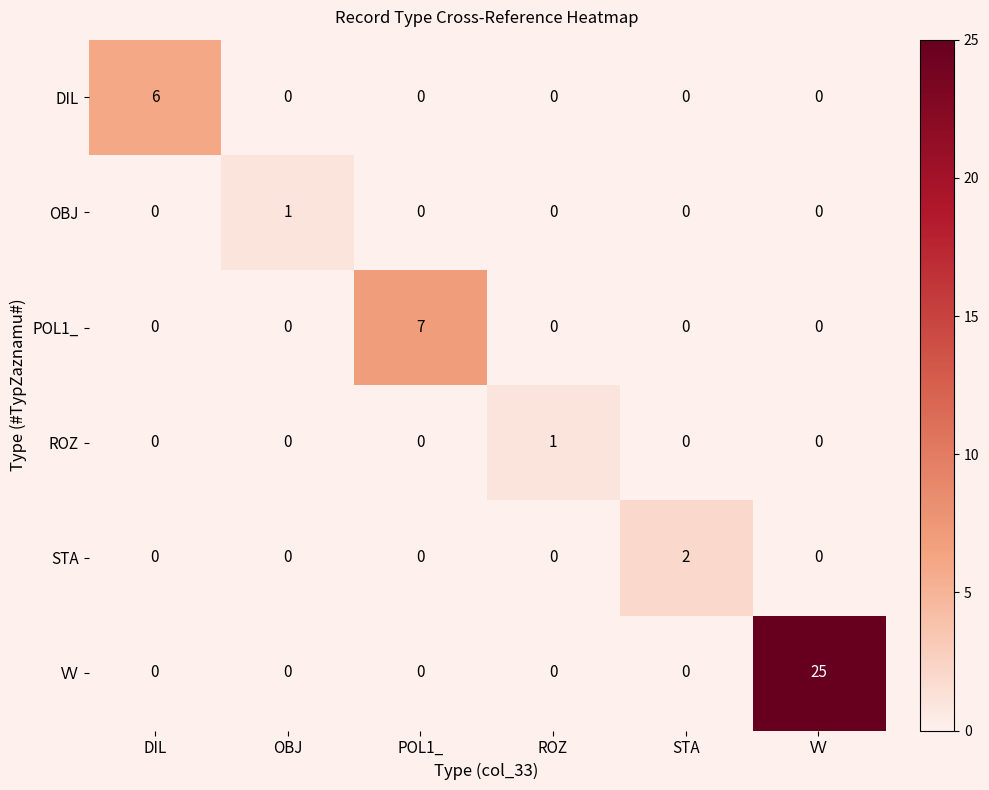

How many series are shown in this chart?

6